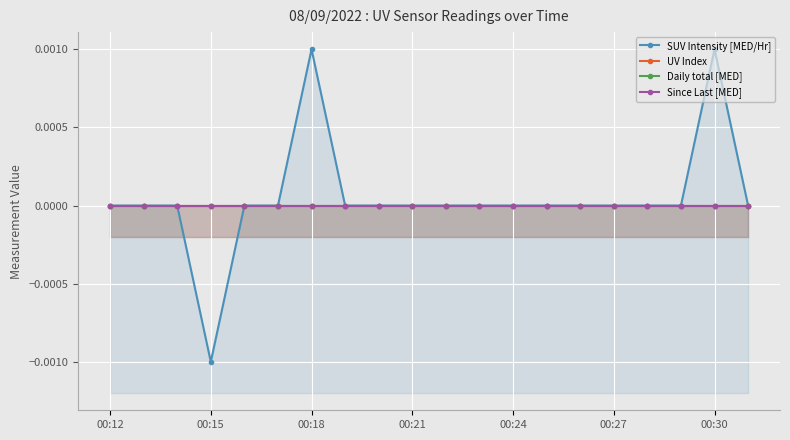

What is the label of the 1st point from the left?

00:12